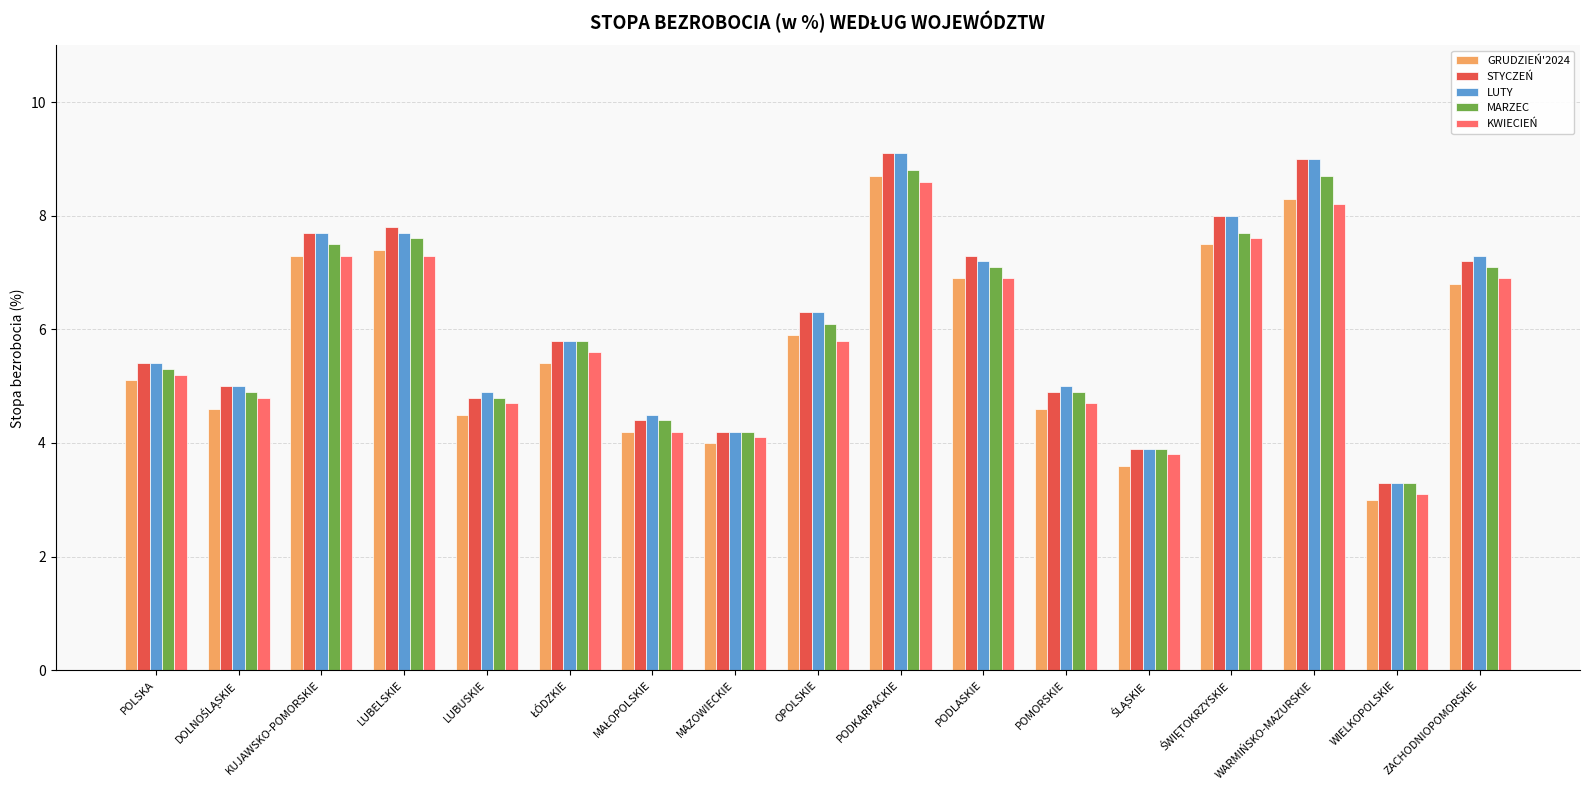

At which category is the sum across all series the highest?

PODKARPACKIE